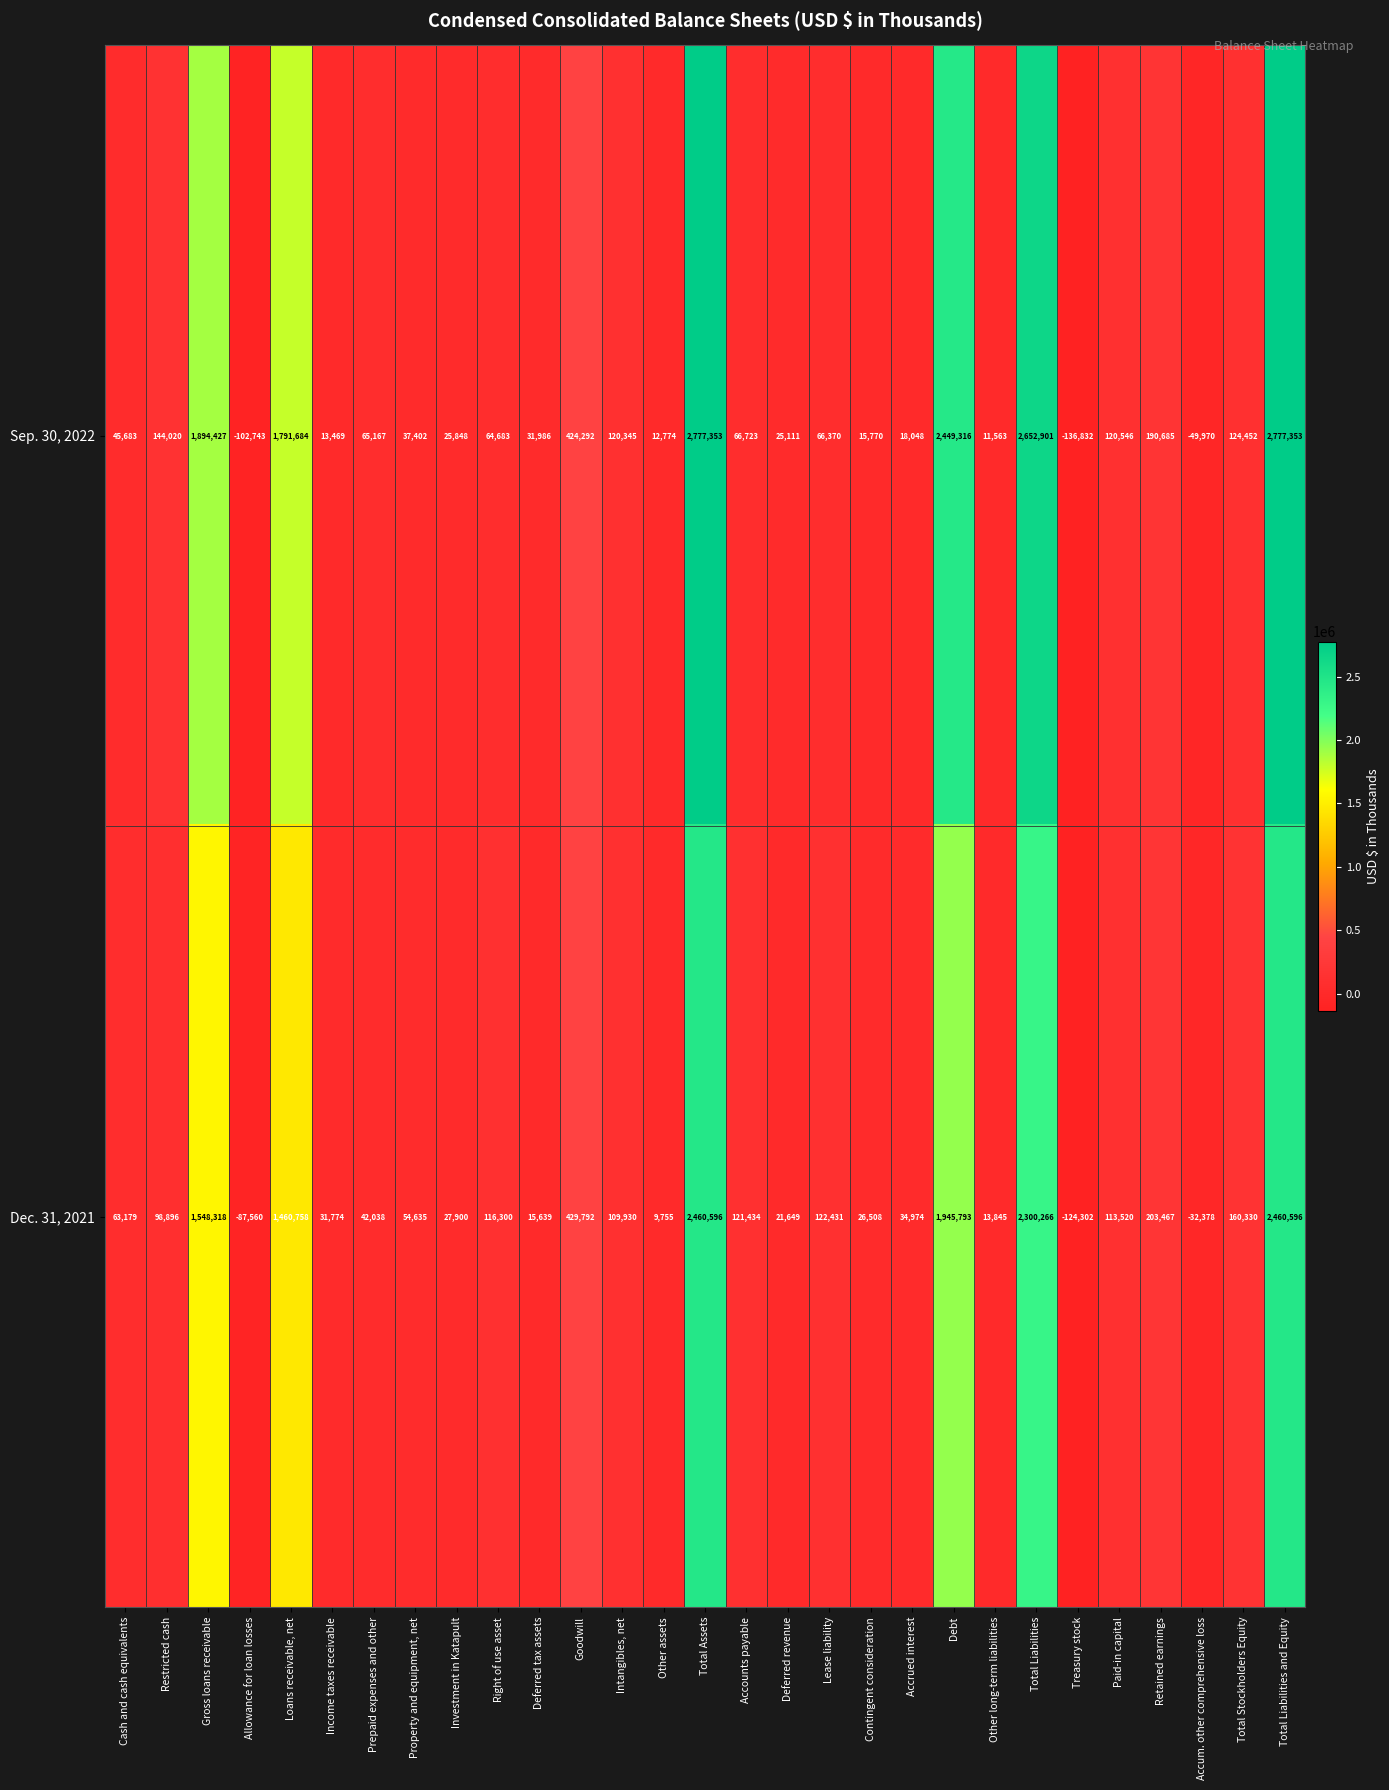

At how many categories does at least one series exceed 2482690?

3